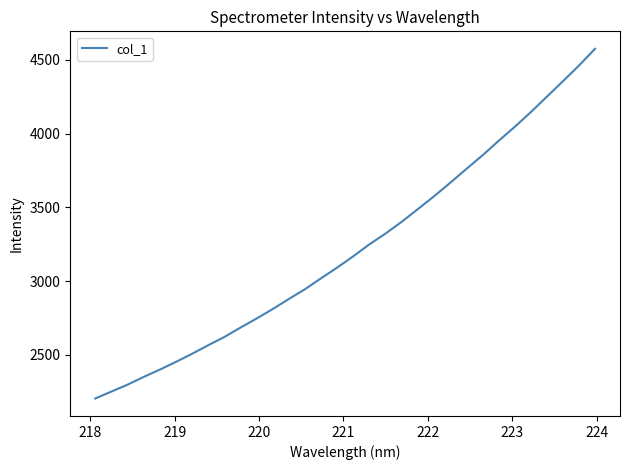

What is the maximum value shown in the chart?

4574.2